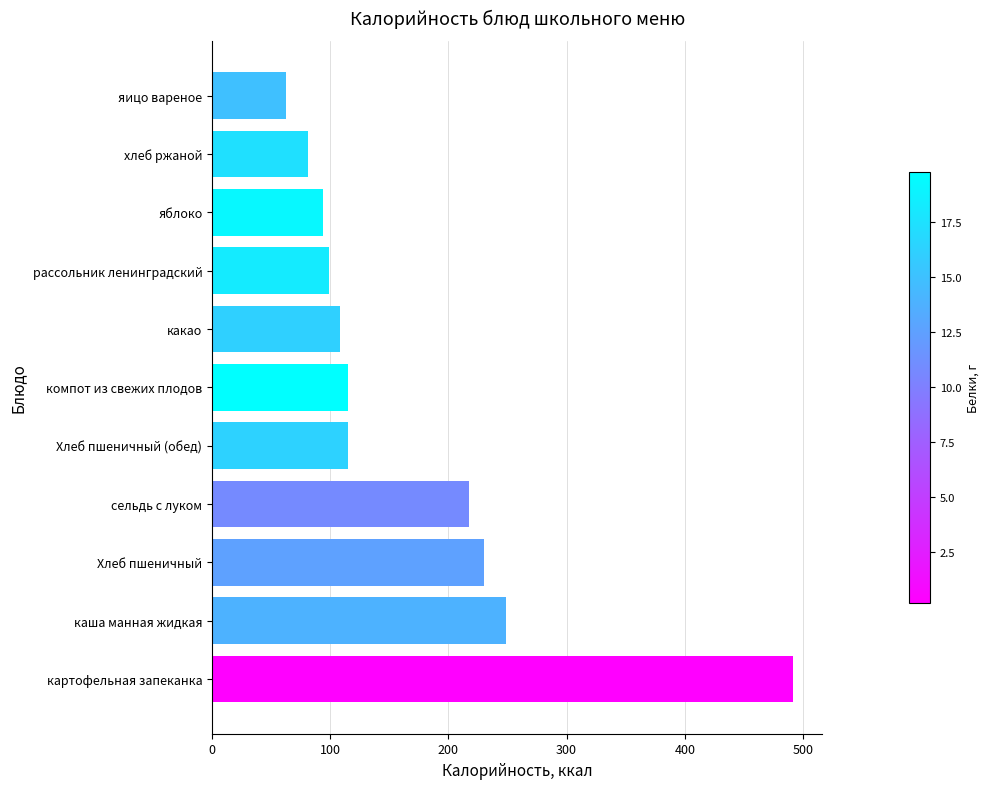

At which label is the value closest to 277?

каша манная жидкая